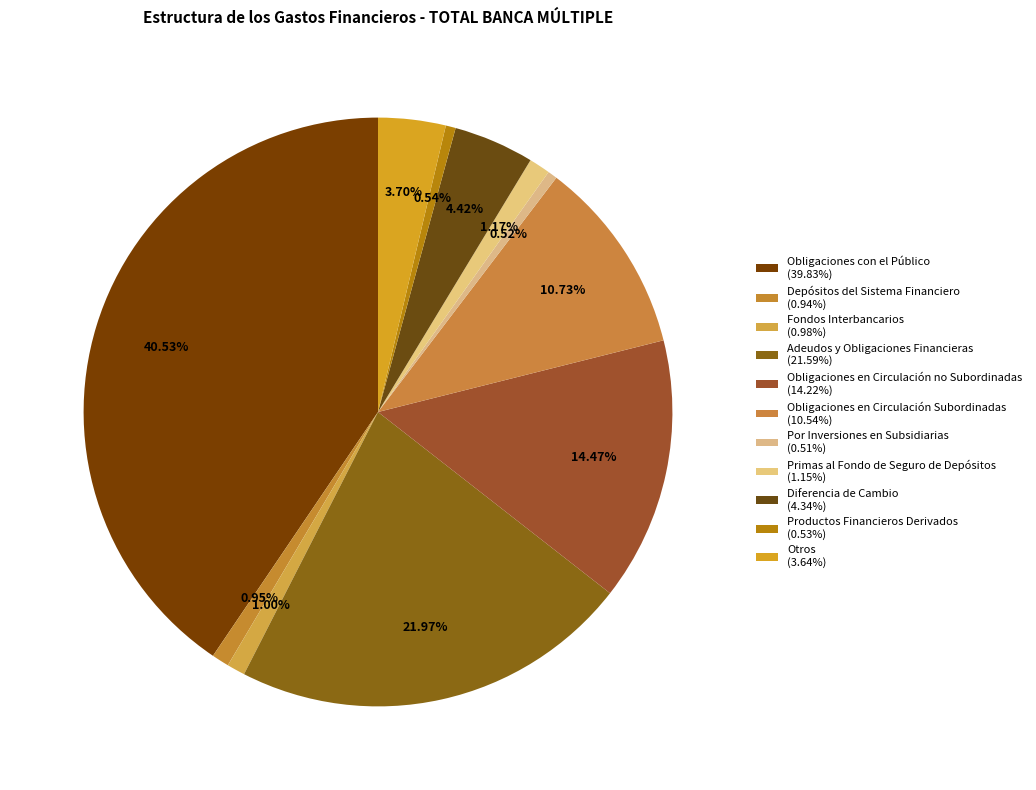

What percentage is NOT represented by Obligaciones en Circulación no Subordinadas?

85.5%